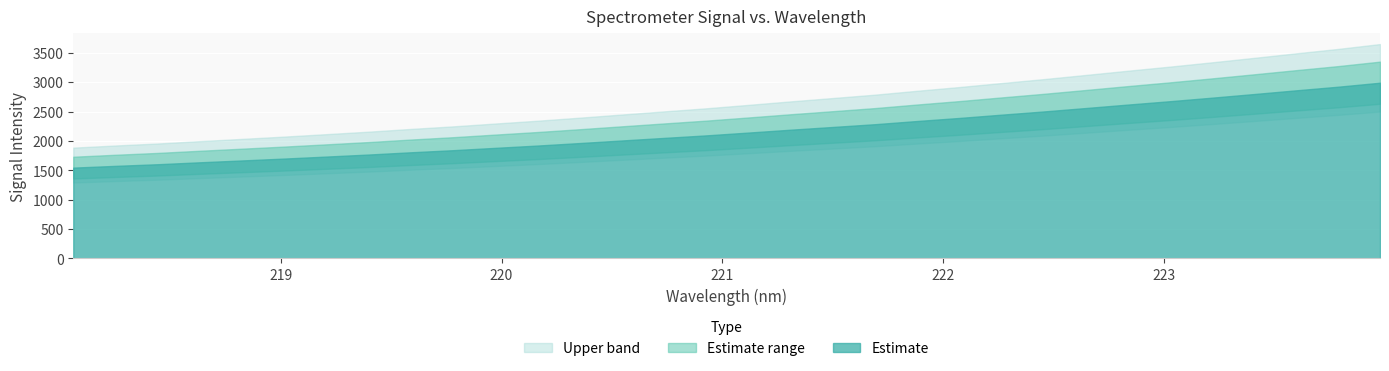

Reading right to left, transcribe all the data shown in this chart.

223.9802=2991.0	223.7895=2922.7	223.5987=2861.1	223.408=2797.8	223.2172=2735.9	223.0264=2675.8	222.8355=2618.4	222.6447=2559.4	222.4538=2501.1	222.263=2446.5	222.0721=2390.7	221.8812=2338.9	221.6902=2284.6	221.4993=2237.7	221.3083=2191.0	221.1174=2142.3	220.9264=2094.5	220.7354=2051.5	220.5444=2007.9	220.3533=1963.9	220.1623=1921.5	219.9712=1882.4	219.7801=1842.6	219.589=1807.0	219.3979=1768.9	219.2067=1734.3	219.0156=1700.2	218.8244=1668.3	218.6332=1636.8	218.442=1603.9	218.2508=1576.0	218.0596=1546.1